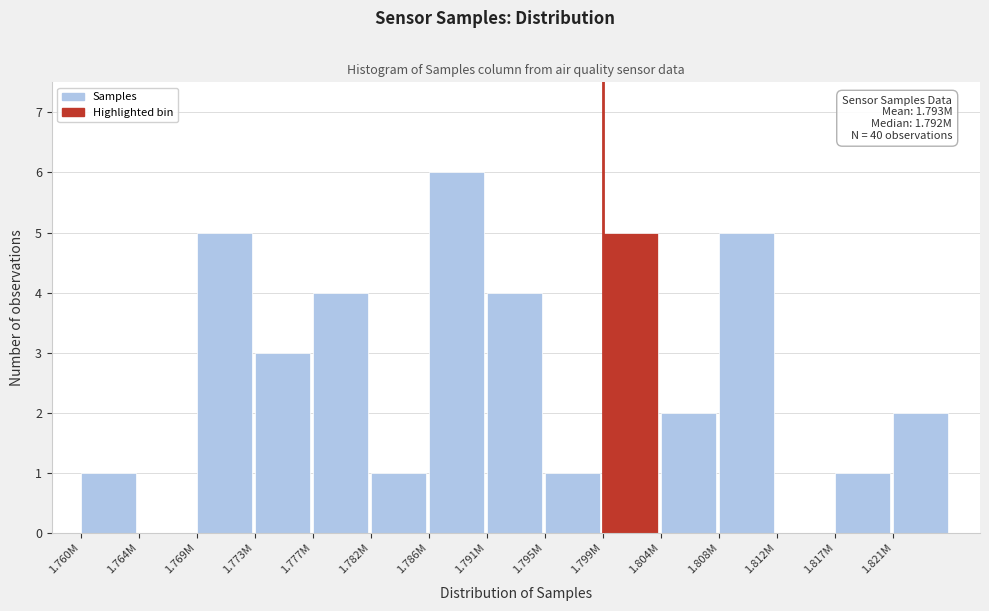

Reading right to left, list all the values displayed in this chart.

1.821M=2	1.817M=1	1.812M=0	1.808M=5	1.804M=2	1.799M=5	1.795M=1	1.791M=4	1.786M=6	1.782M=1	1.777M=4	1.773M=3	1.769M=5	1.764M=0	1.760M=1